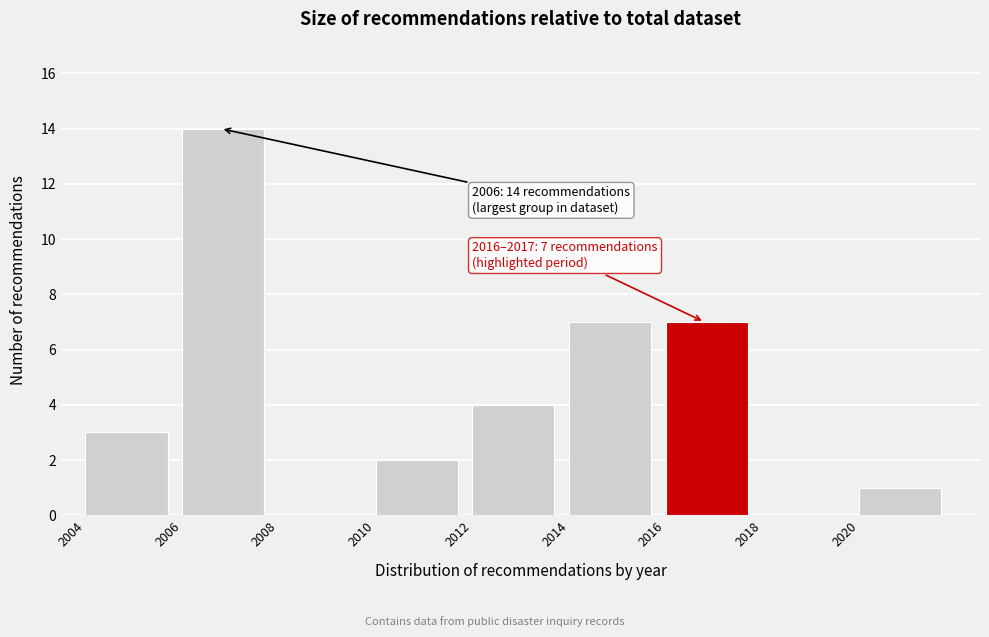

Over which range of the x-axis is the bar tallest?

2006 to 2008